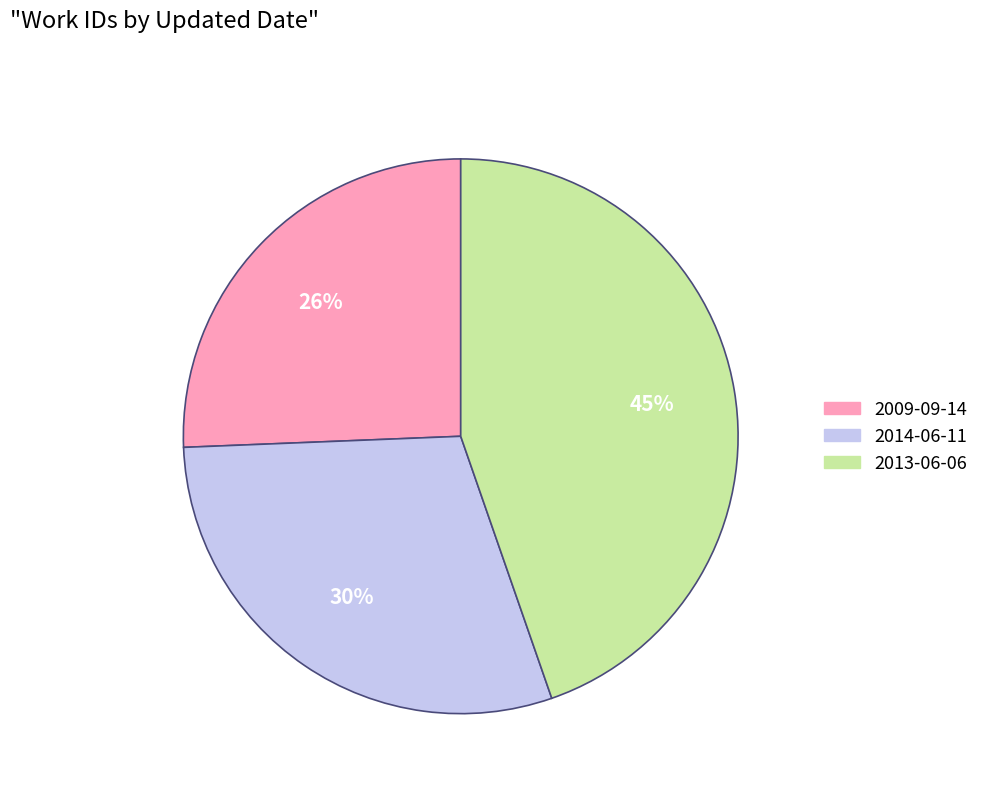

True or false: 2013-06-06 accounts for 45% of the total.

True